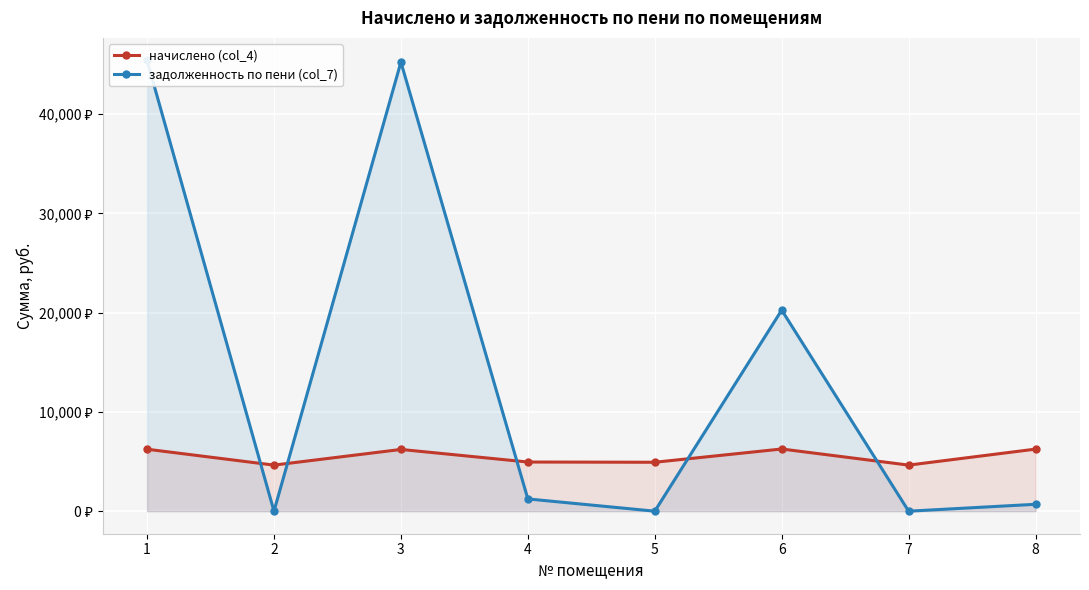

Rank the series by their average value, from highest to lowest.

задолженность по пени (col_7), начислено (col_4)